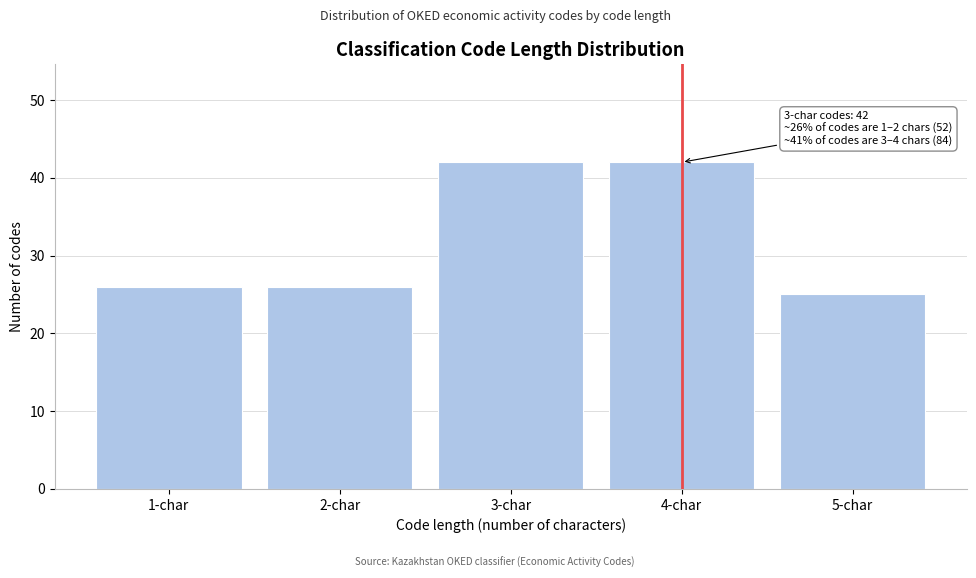

Reading right to left, list all the values displayed in this chart.

25	42	42	26	26